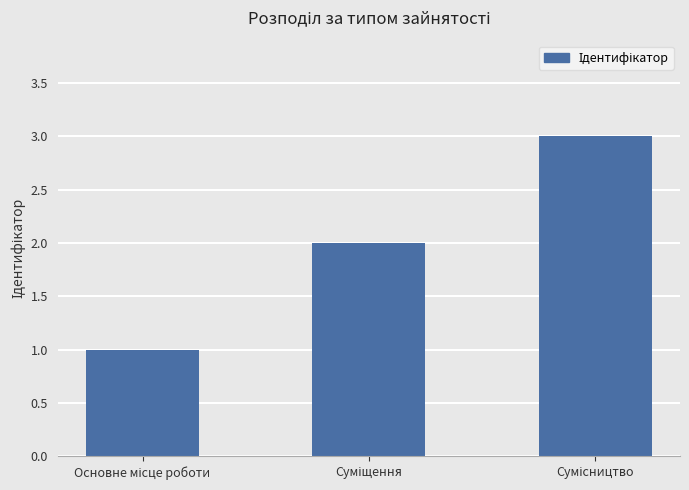

What is the value of the 2nd bar from the left?

2